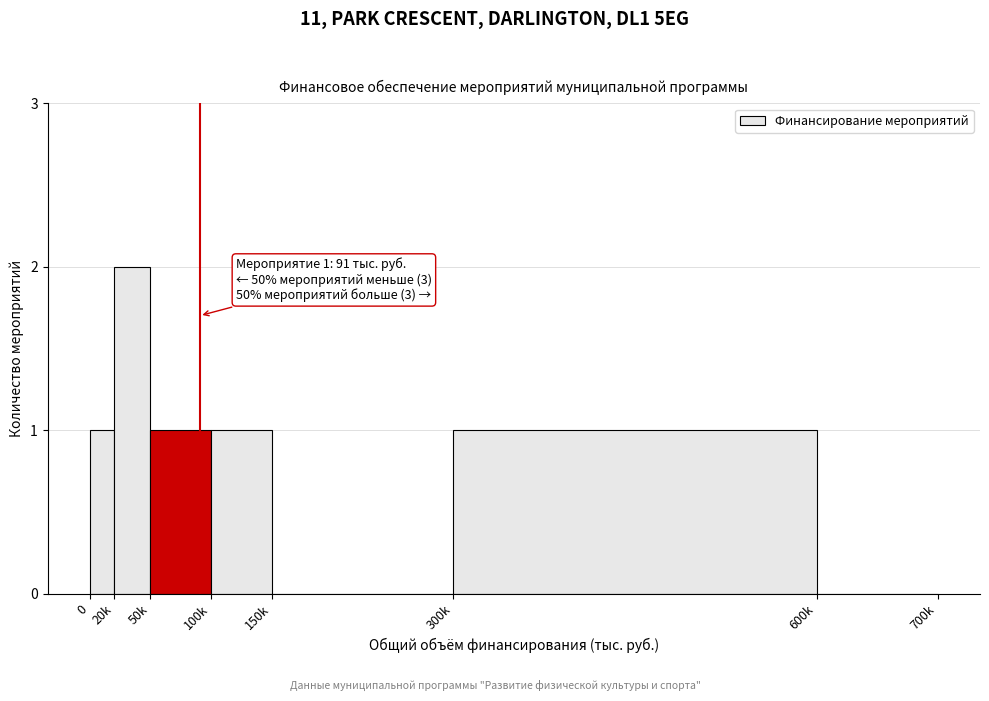

Reading right to left, extract all data points from this chart.

600k=0	300k=1	150k=0	100k=1	50k=1	20k=2	0=1